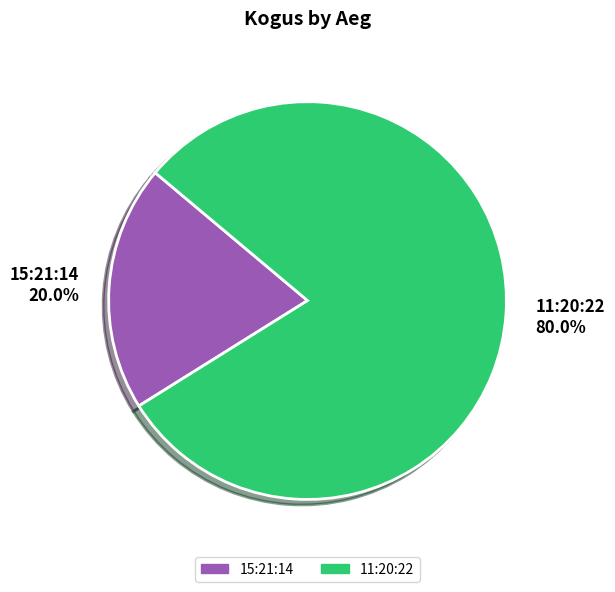

To the nearest percent, what percentage of the pie is 11:20:22?

80%